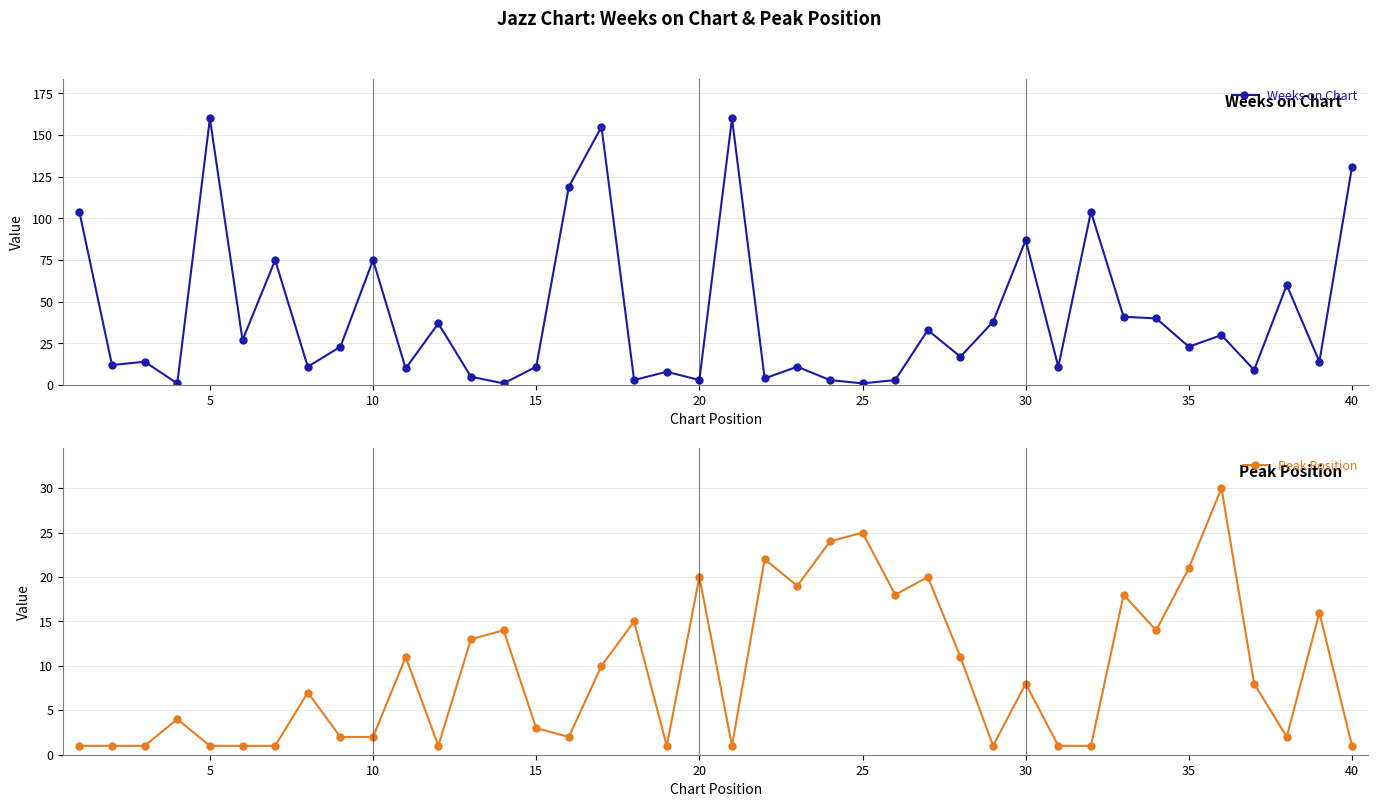

Rank the series by their maximum value, from highest to lowest.

Weeks on Chart, Peak Position